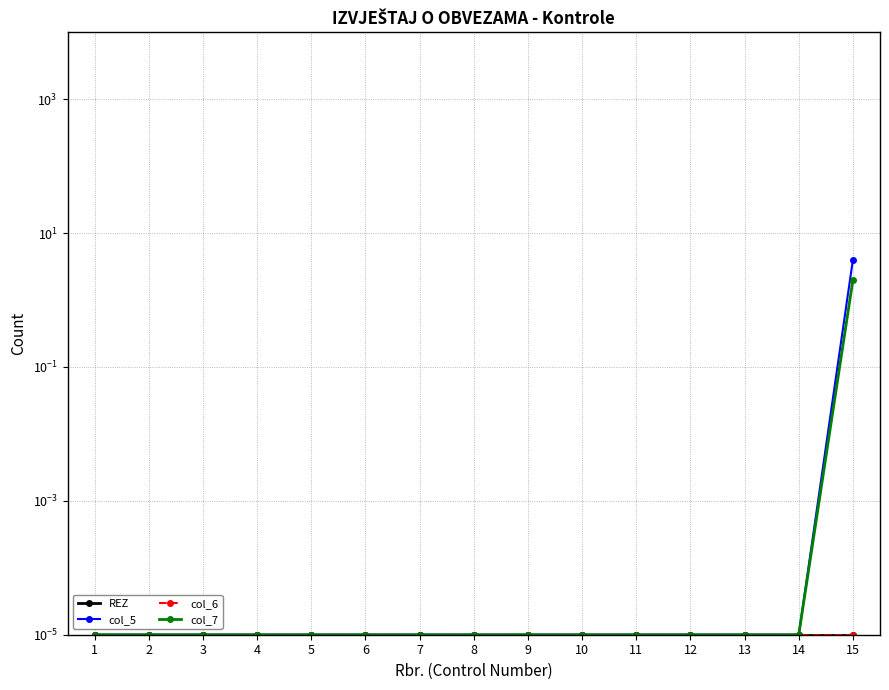

At which category does the chart reach its minimum across all series?

1